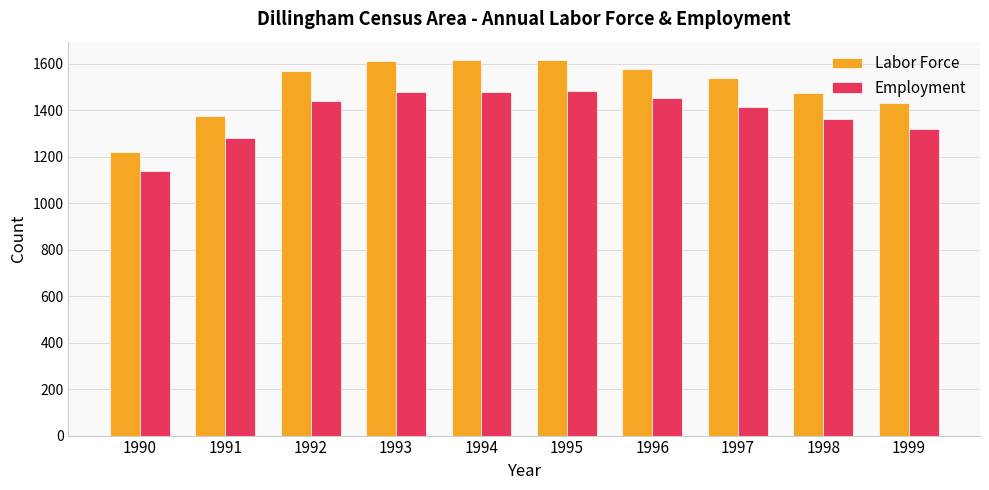

Are the bars grouped side by side (vs. stacked)?

Yes